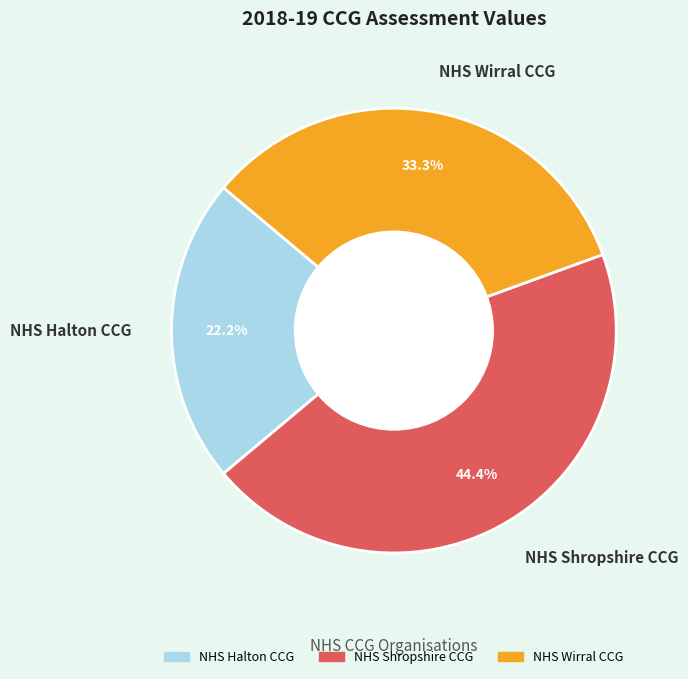

The NHS Wirral CCG slice represents 20% of the pie. True or false?

False